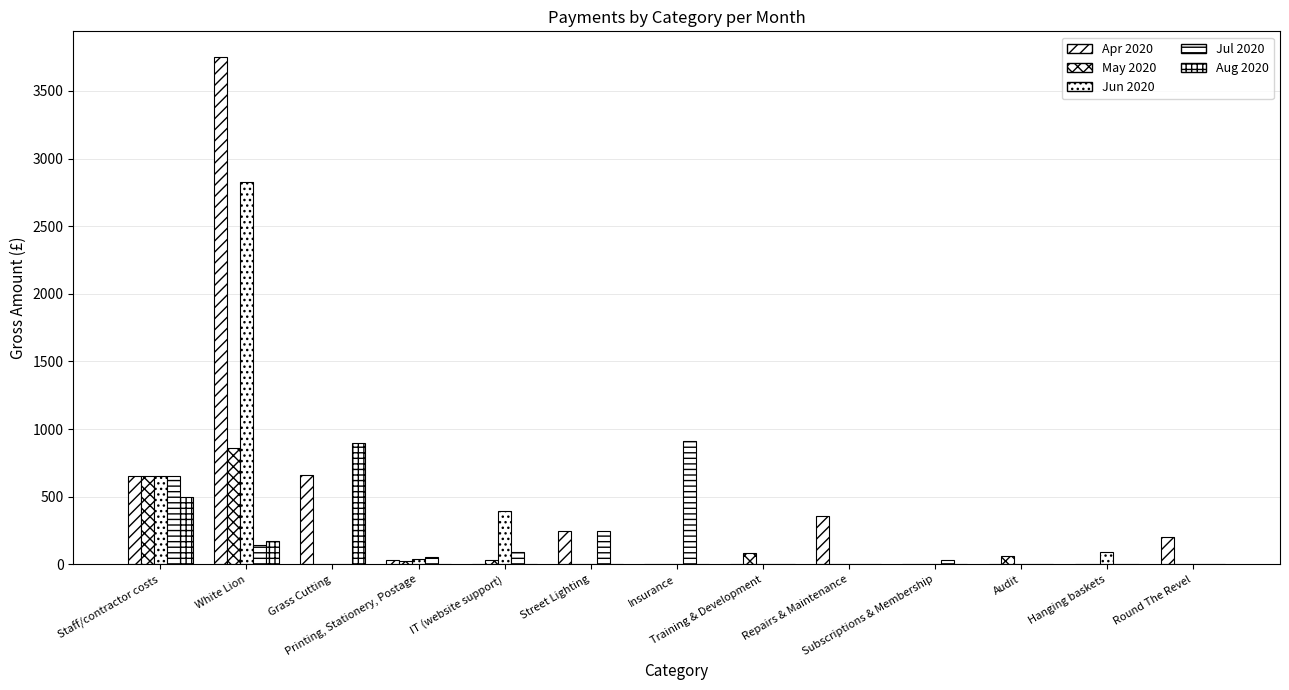

What is the maximum value shown in the chart?

3752.7